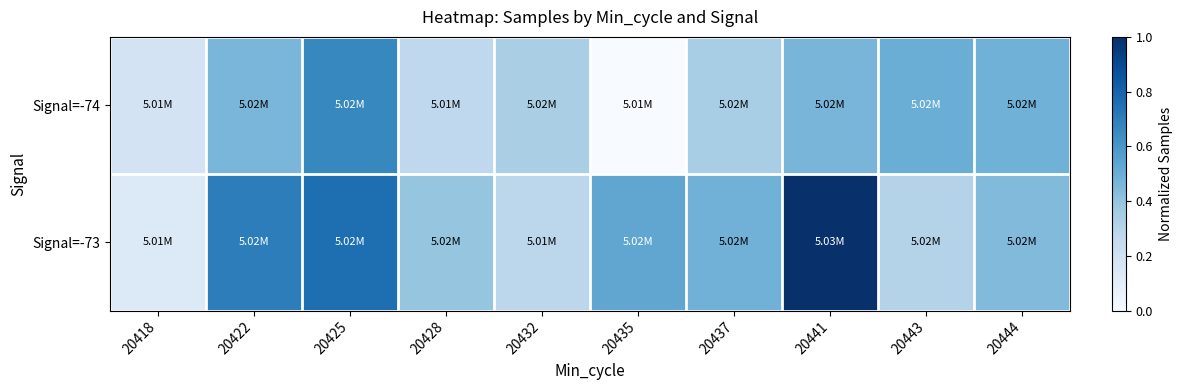

What is the maximum value shown in the chart?

1.0